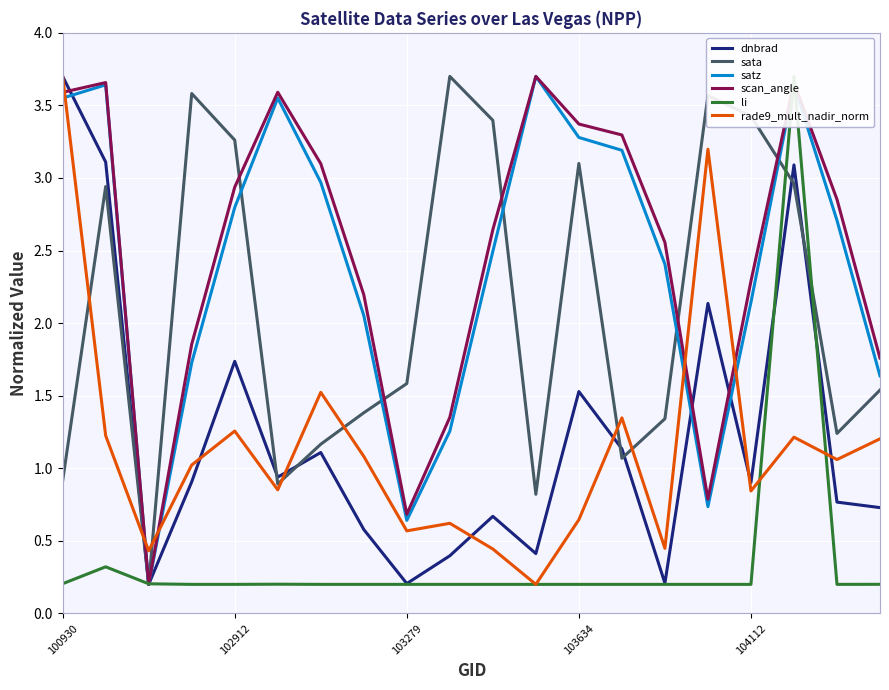

Which series has the largest range (max minus min)?

dnbrad